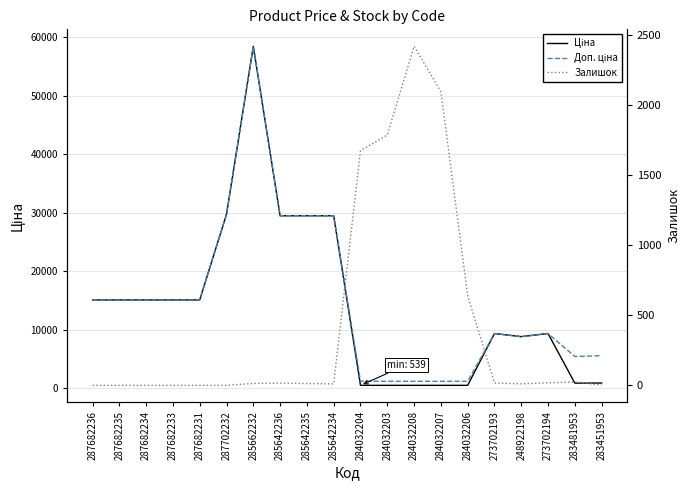

Which series has the widest spread of values?

Ціна